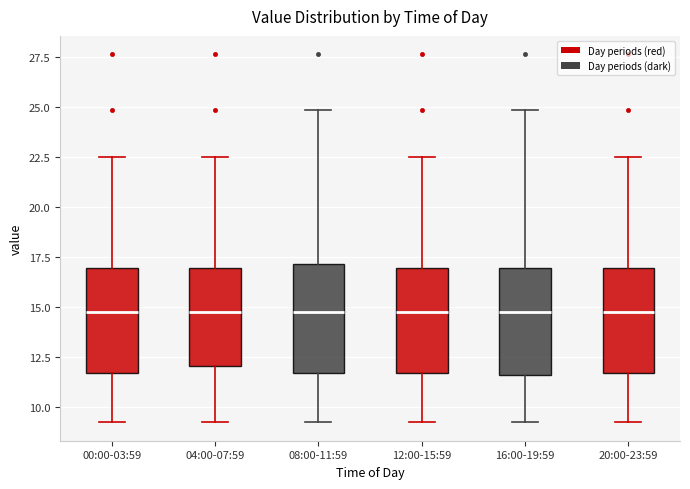

Where is the lower edge of the box for 08:00-11:59 on the y-axis? The values are not printed on the chart, so give them approximately, as read against the axis.

11.5